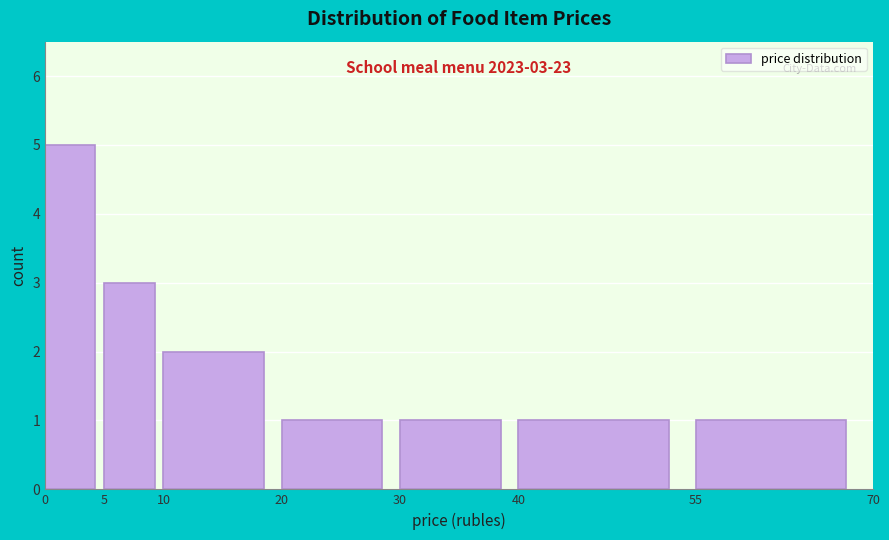

Which range on the x-axis has the tallest bar?

0 to 5